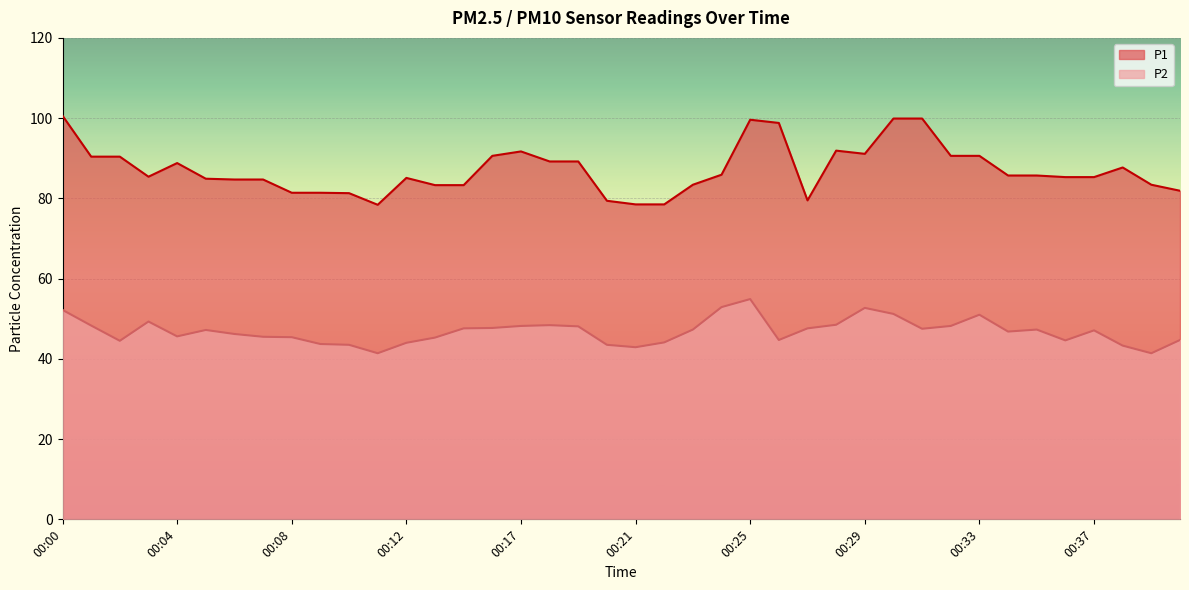

True or false: P1 and P2 cross at least once.

False